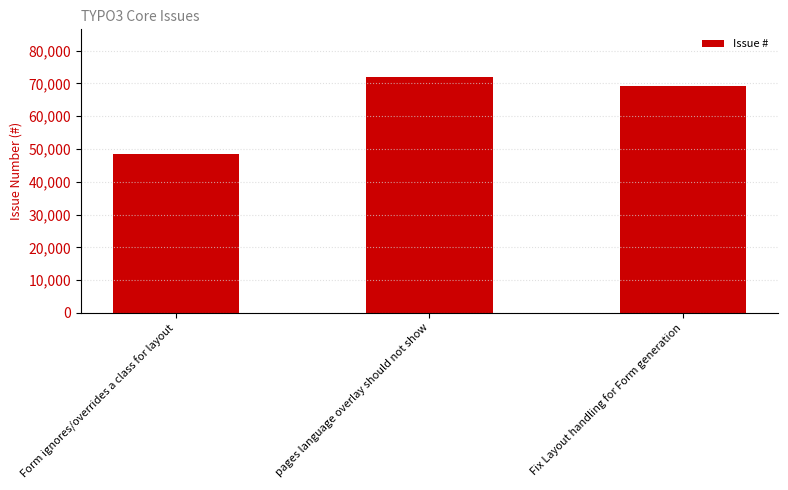

Count the number of data series in this chart.

1